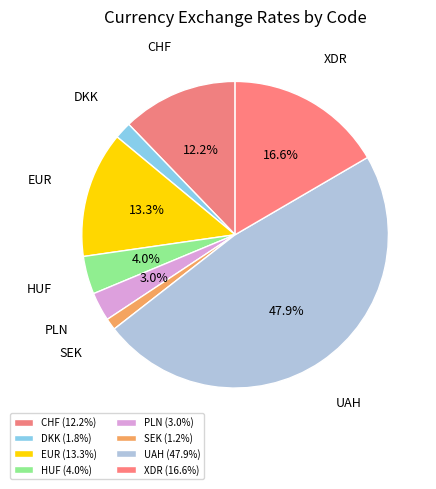

Between CHF and SEK, which is larger?

CHF